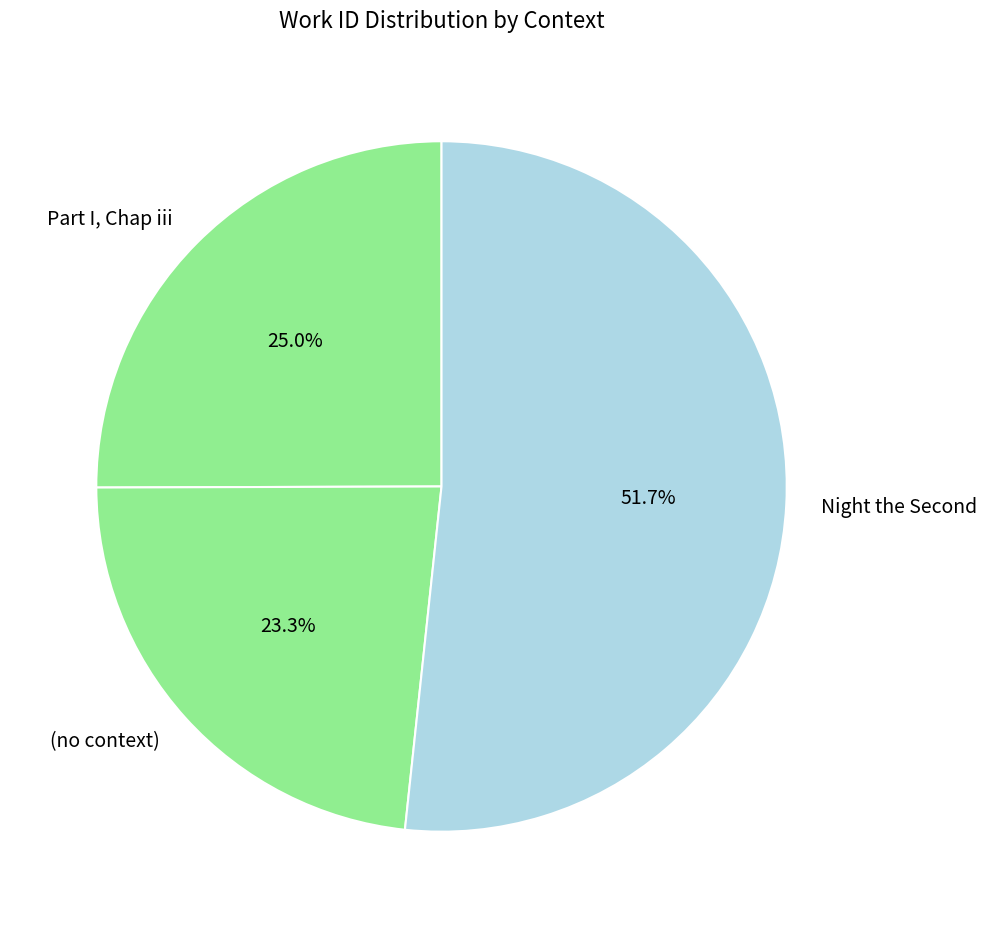

How many slices are in this pie chart?

3